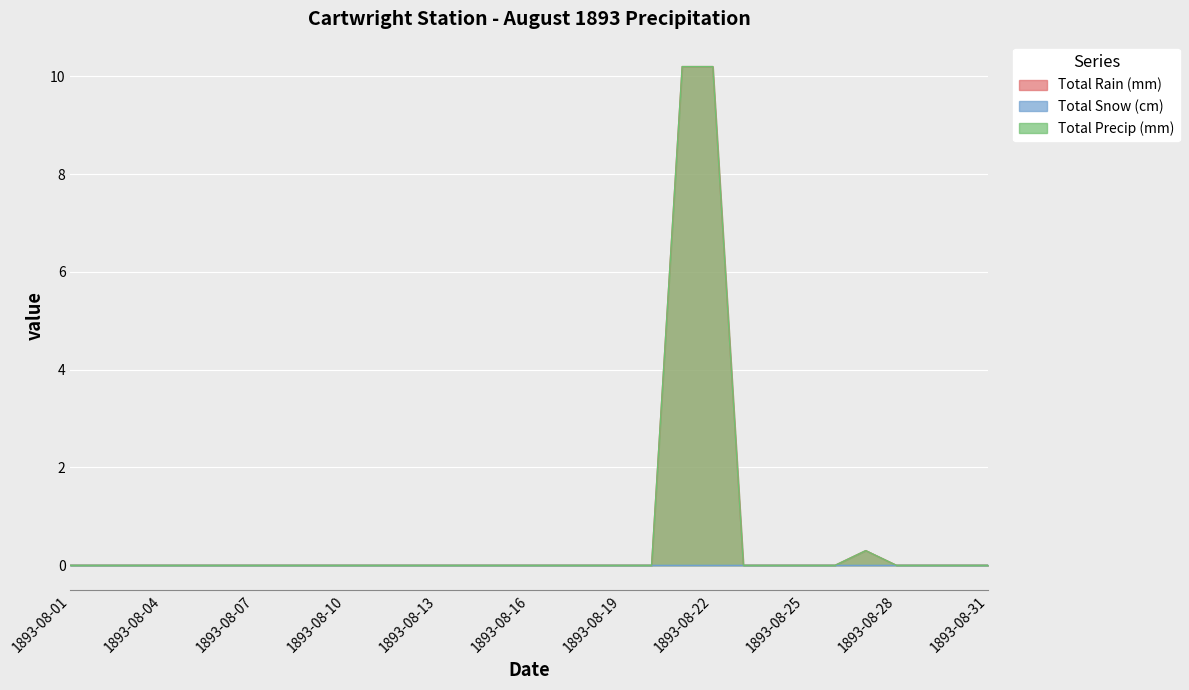

How many interior local peaks does the Total Precip (mm) series have?

1